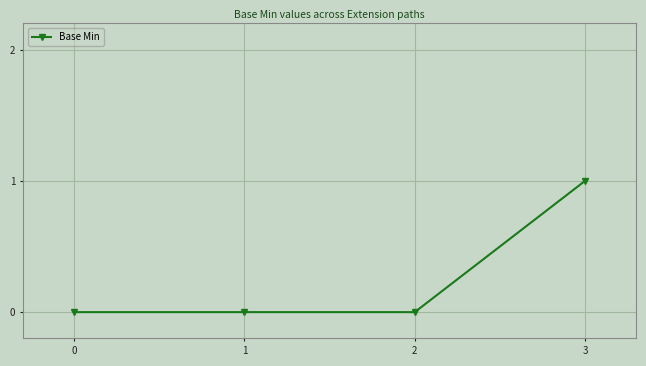

What is the difference between the maximum and second lowest values?

1